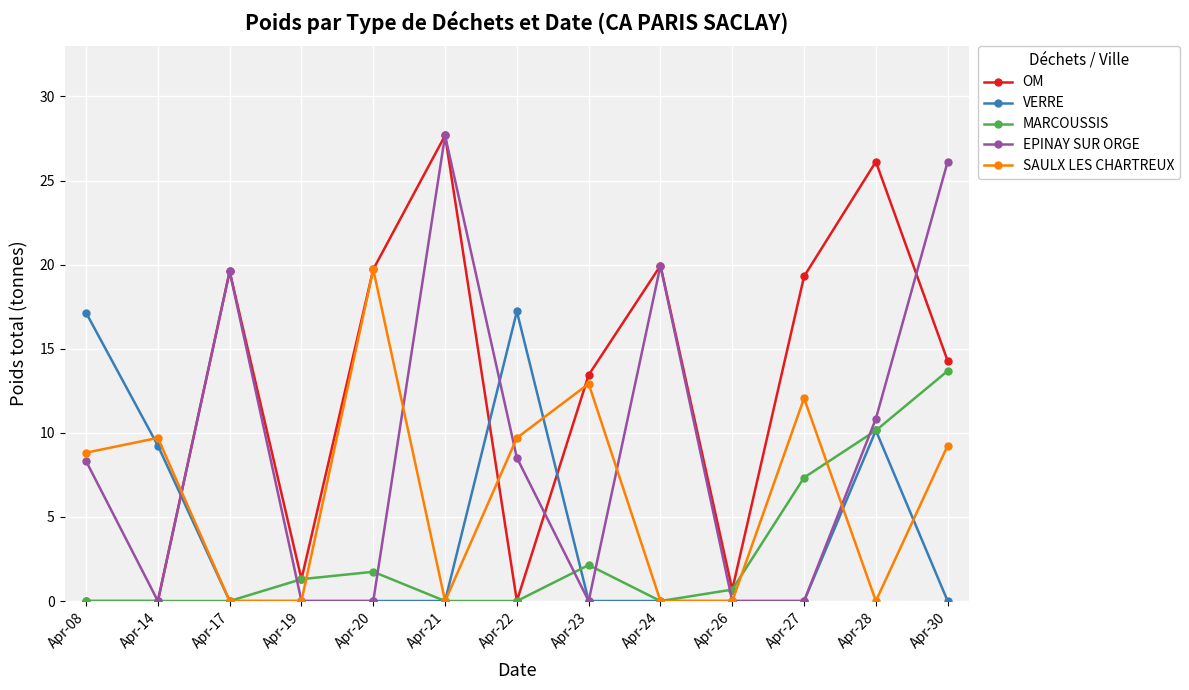

At how many categories does at least one series exceed 13?

10